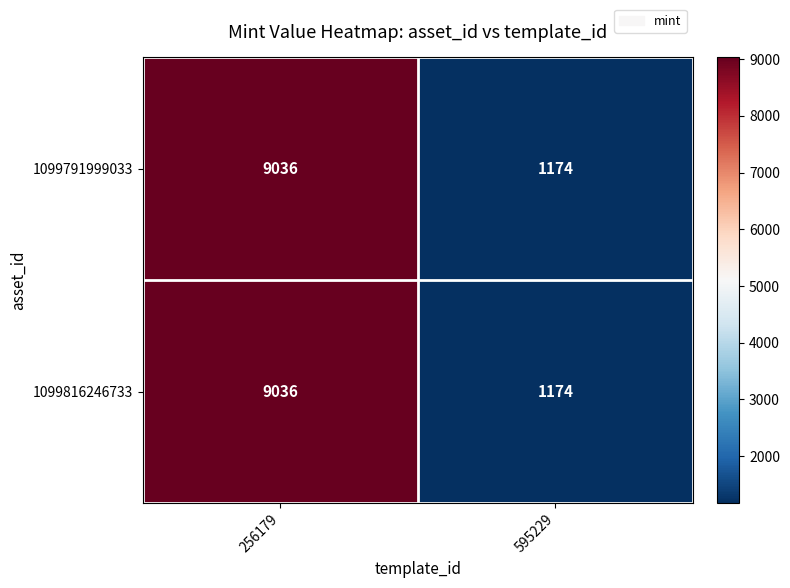

List the labels in order of 1099791999033 value, smallest first.

595229, 256179